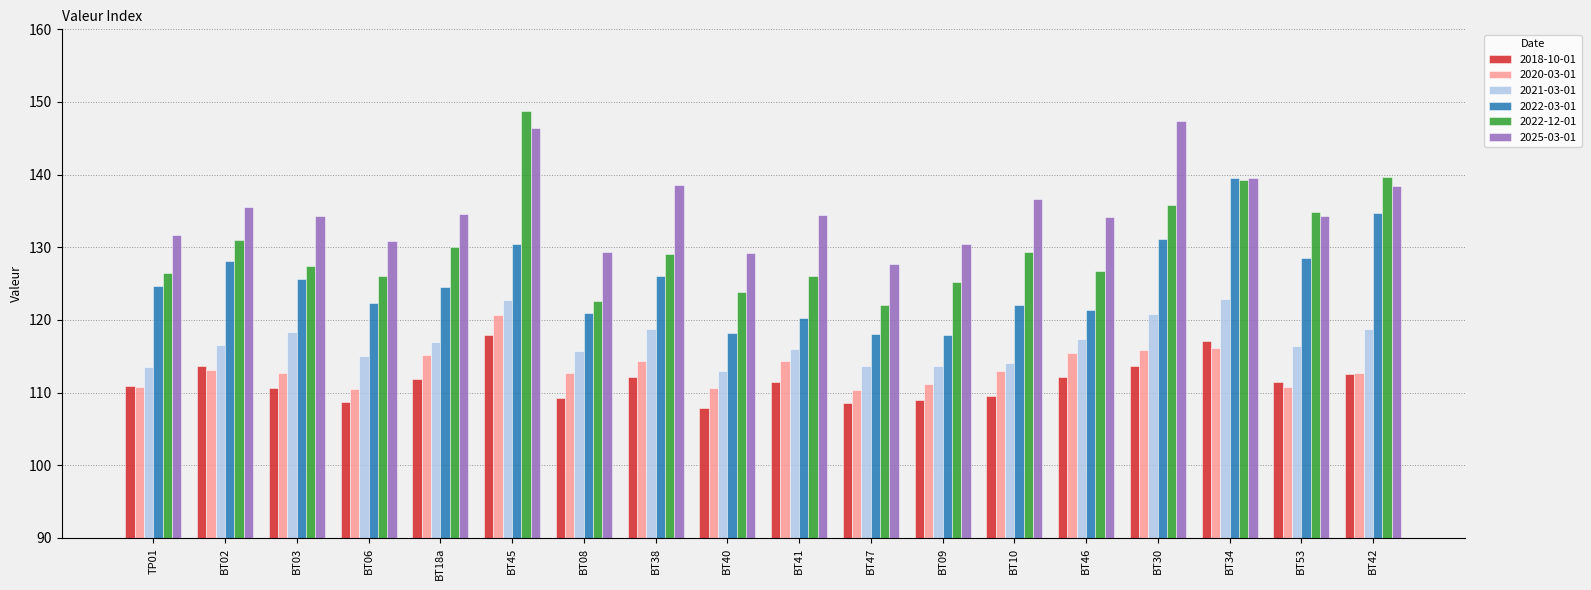

What is the label of the 6th bar from the left?

BT45